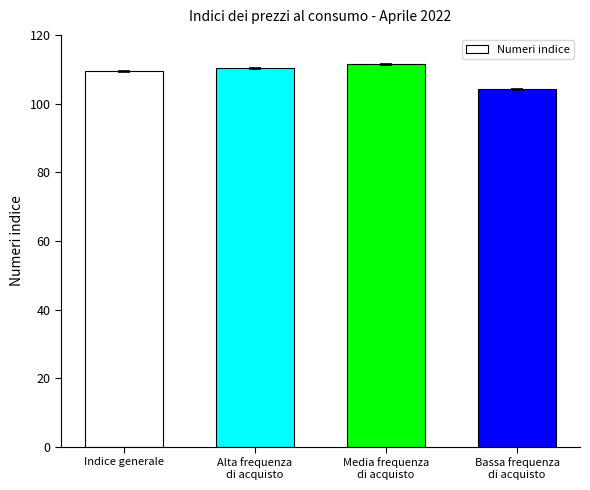

What is the difference between the second highest and second lowest values?

0.9